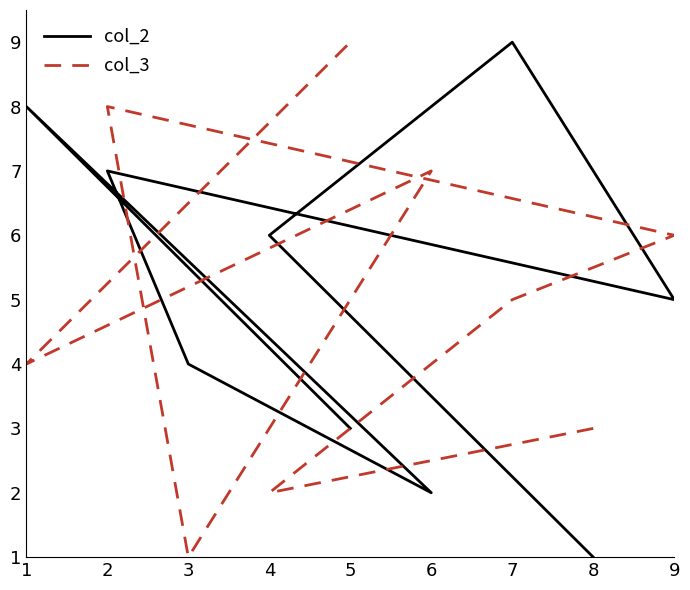

What is the minimum value for col_2?

1